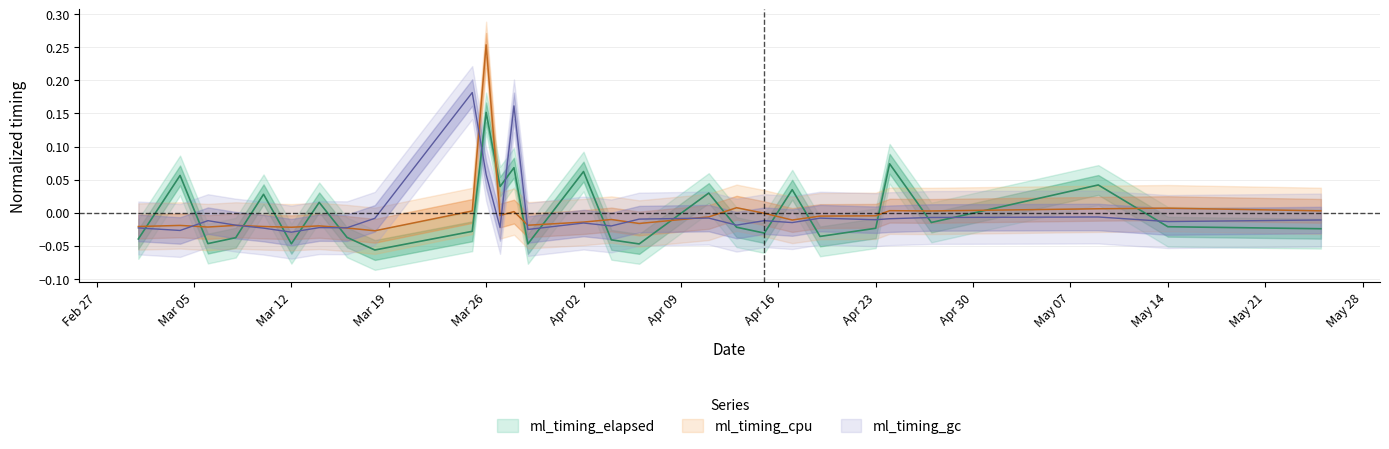

Which series has the widest spread of values?

ml_timing_cpu